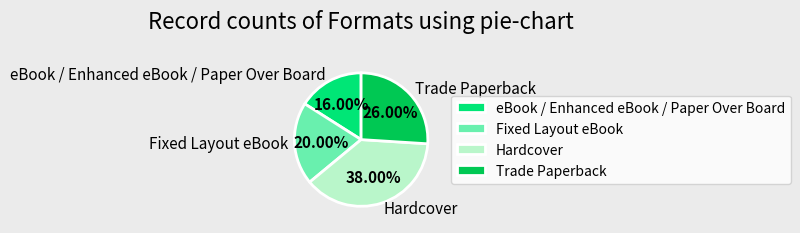

Which slice is the largest?

Hardcover